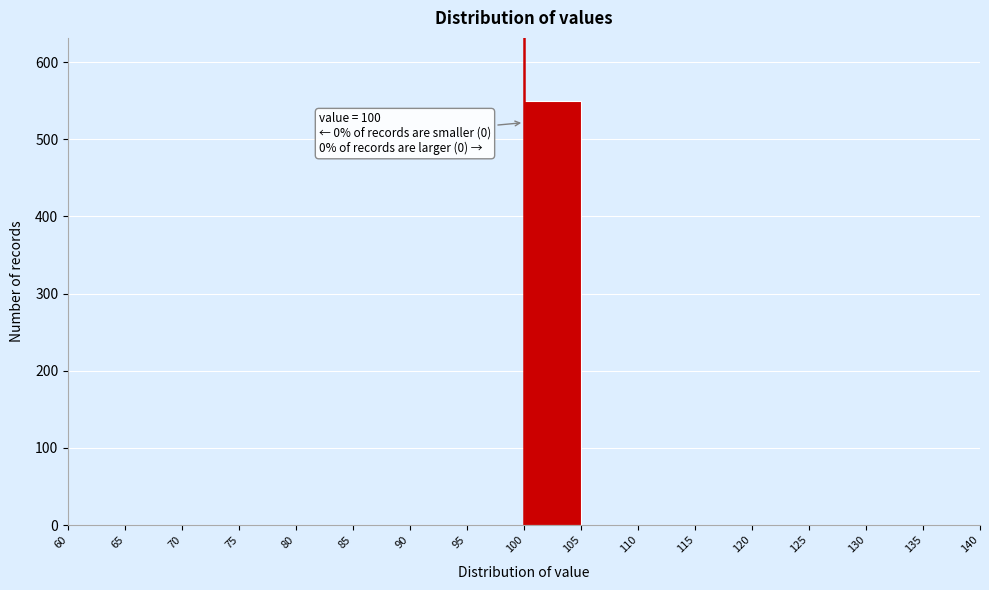

Over which range of the x-axis is the bar tallest?

100 to 105